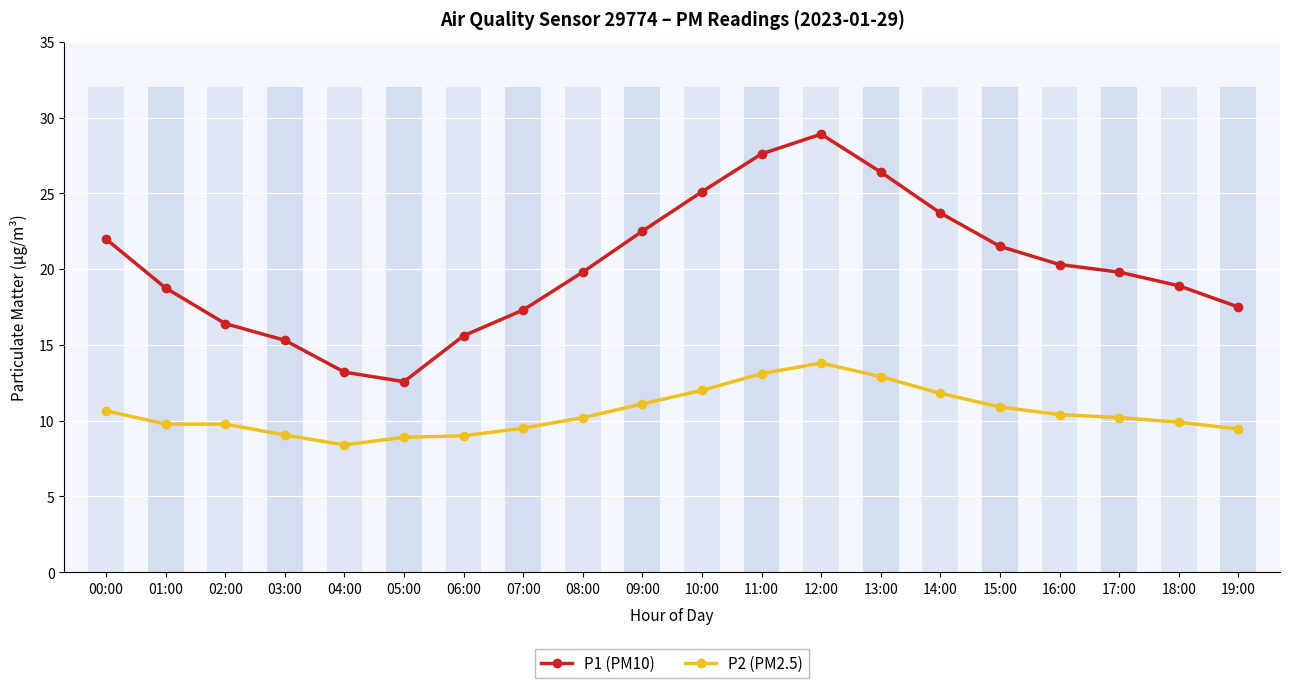

At which category is the sum across all series the highest?

12:00